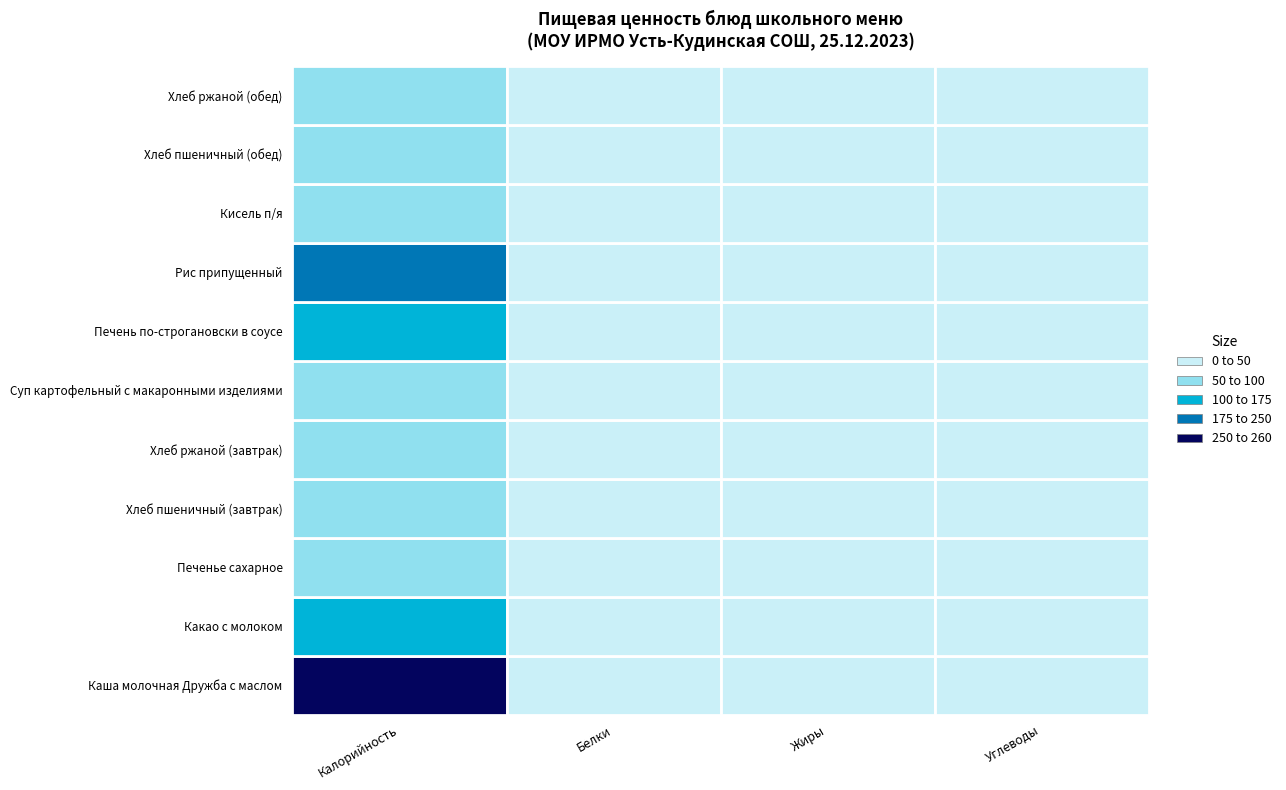

At how many categories does at least one series exceed 224?

1